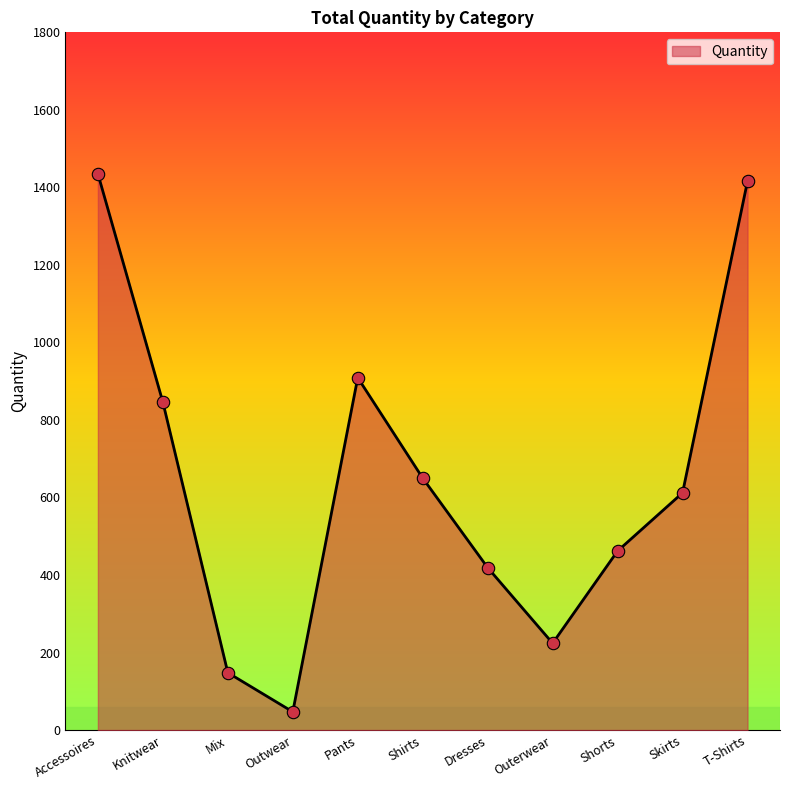

What is the change in value from Skirts to T-Shirts?

+804